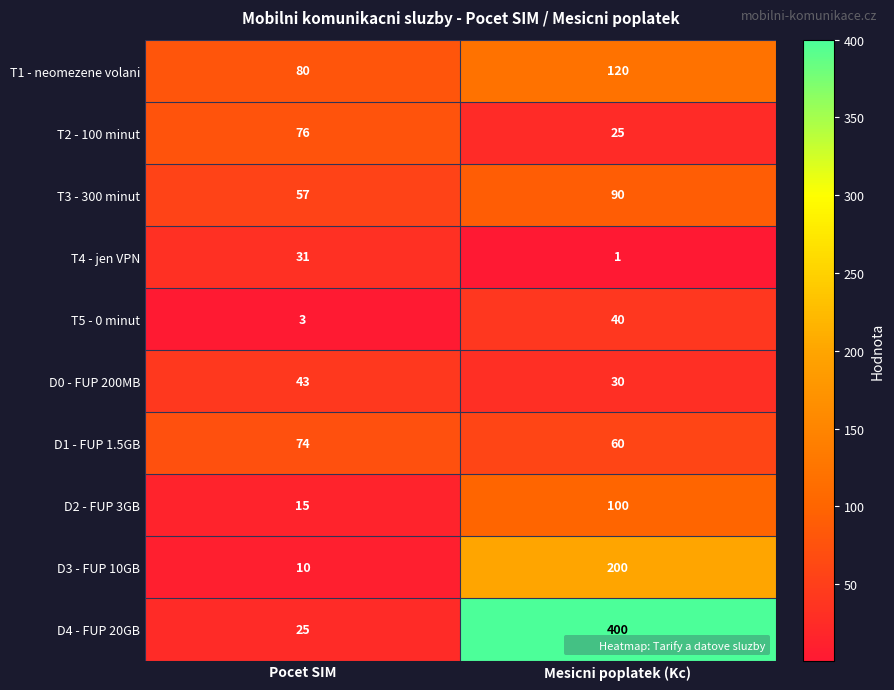

Count the number of data series in this chart.

10